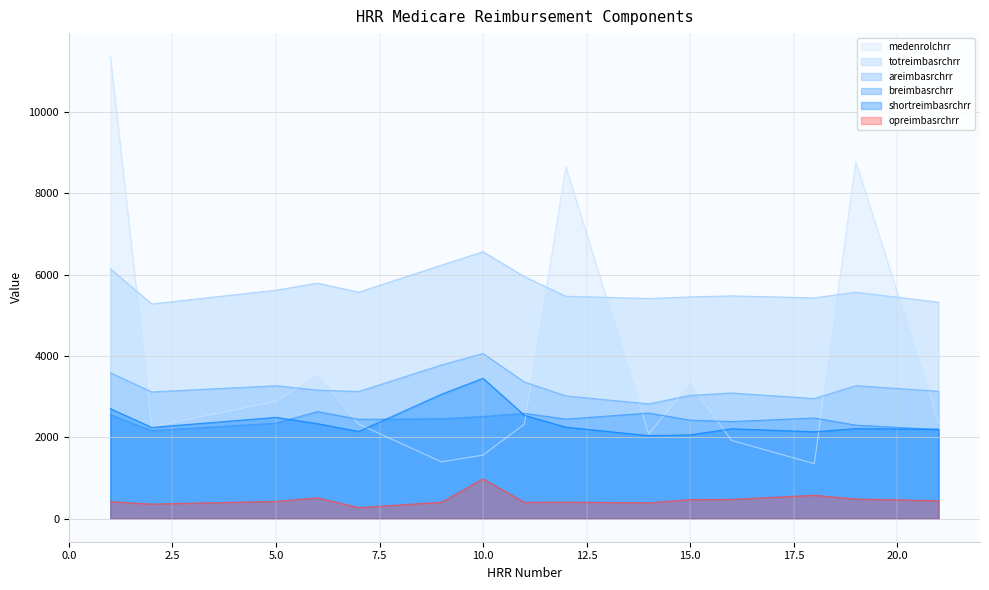

What value does the opreimbasrchrr series have at 5.0?

423.6